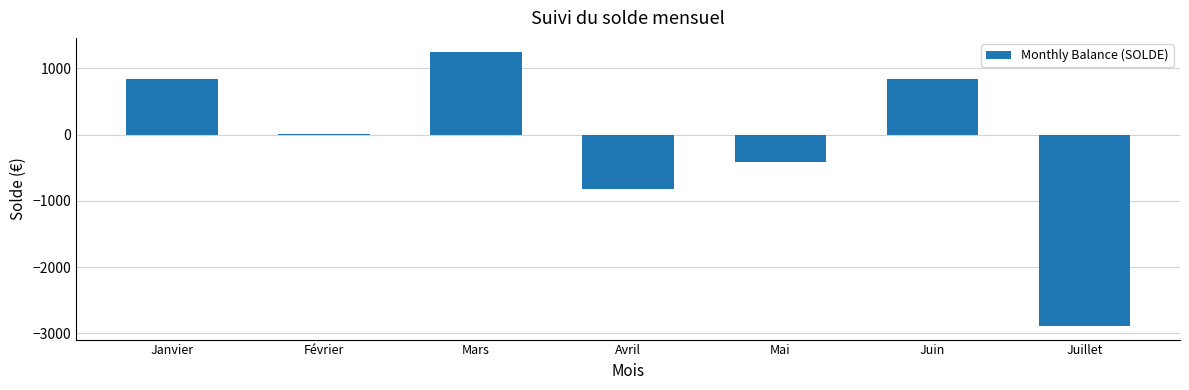

What is the sum of the values at Janvier and Avril?

22.3